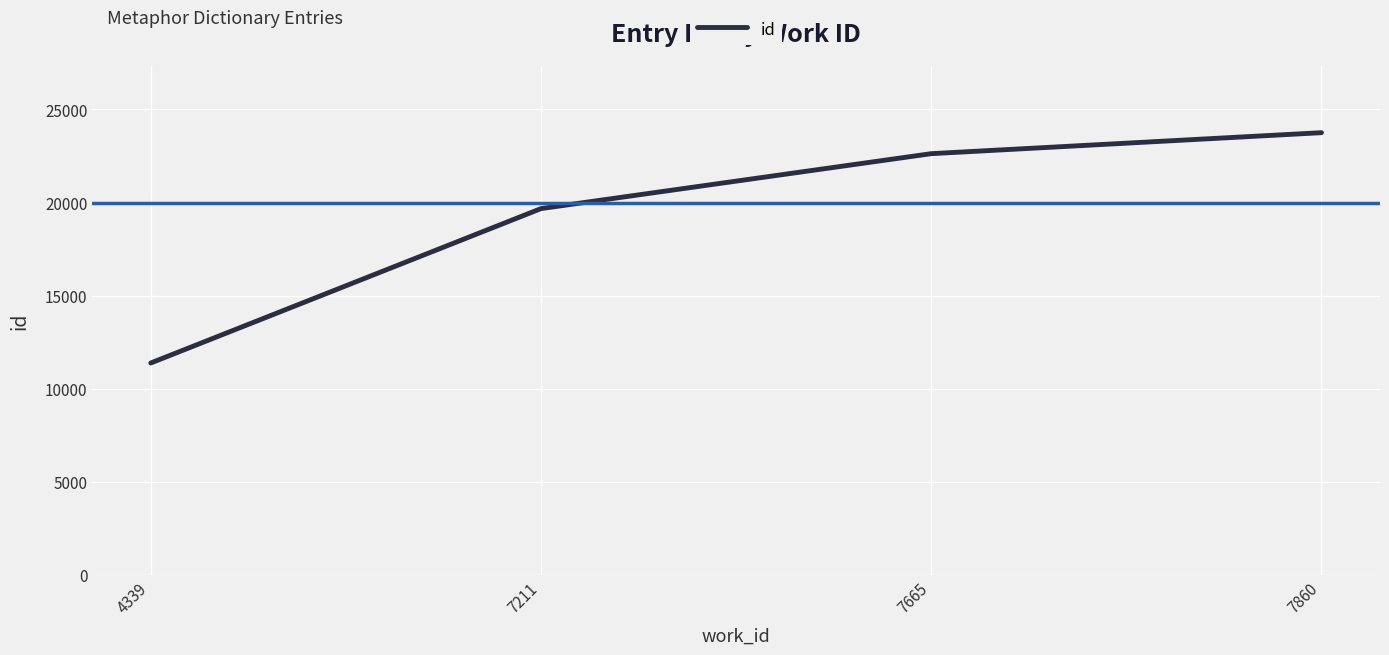

Is it true that the value at 7665 is 32474?

False